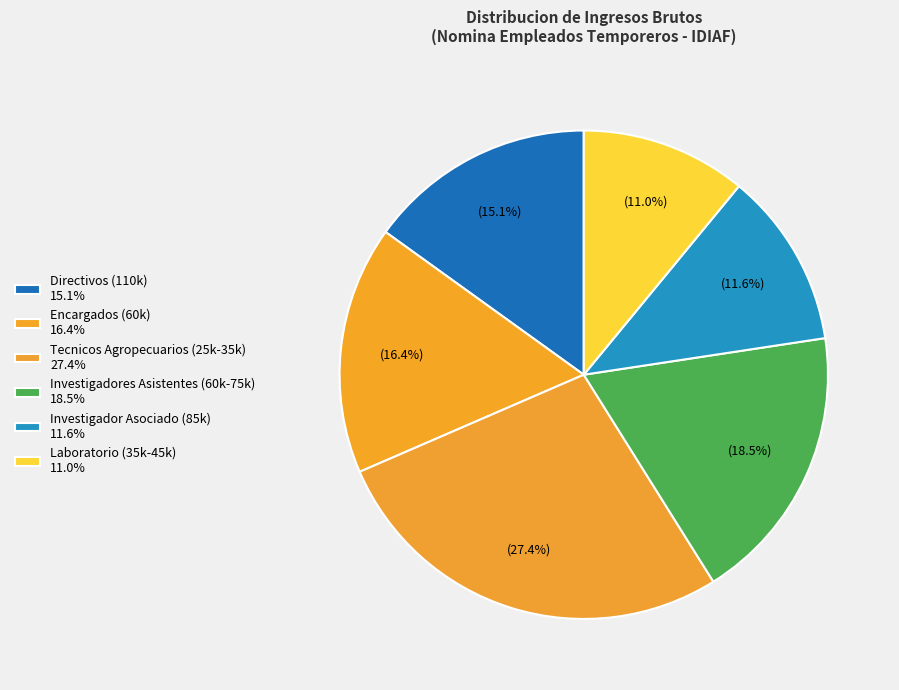

Count the number of slices in the pie.

6